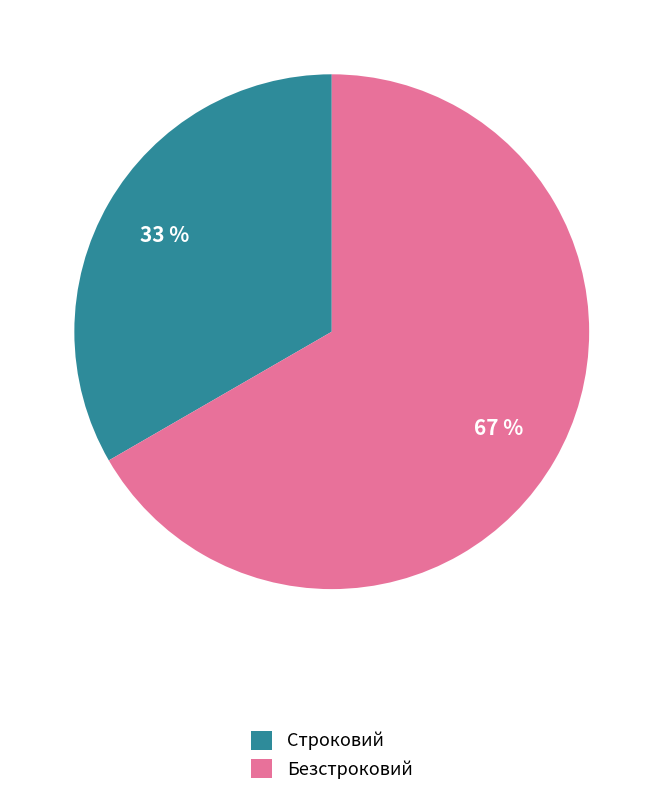

To the nearest percent, what is the average slice percentage?

50%